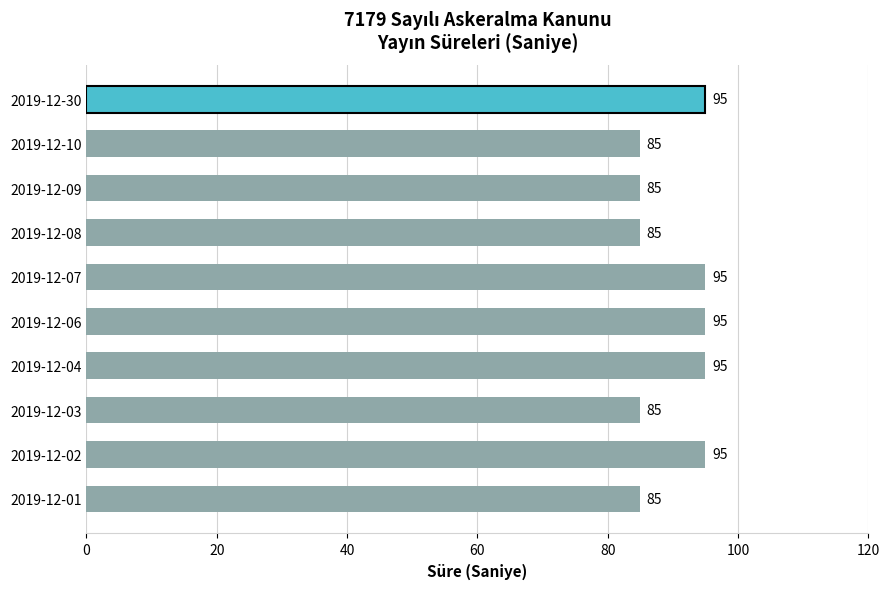

How many data points are less than 95?

5